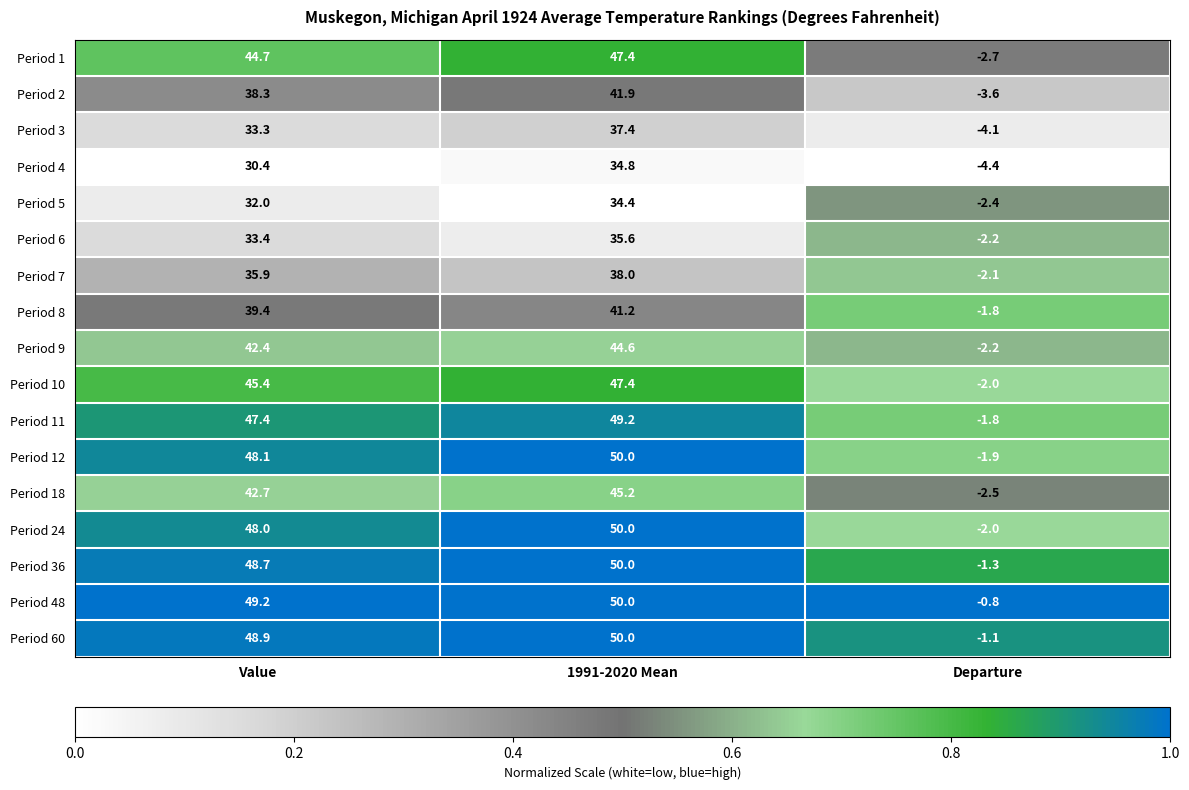

The Period 24 series shows -0.9 at Departure. True or false?

False